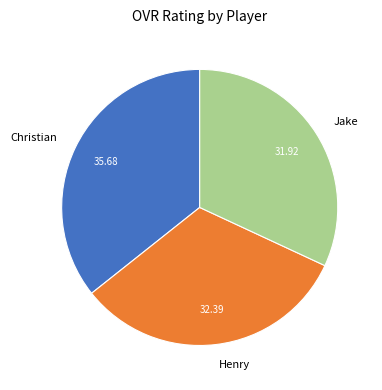

Combined, do Jake and Henry account for over 50%?

Yes